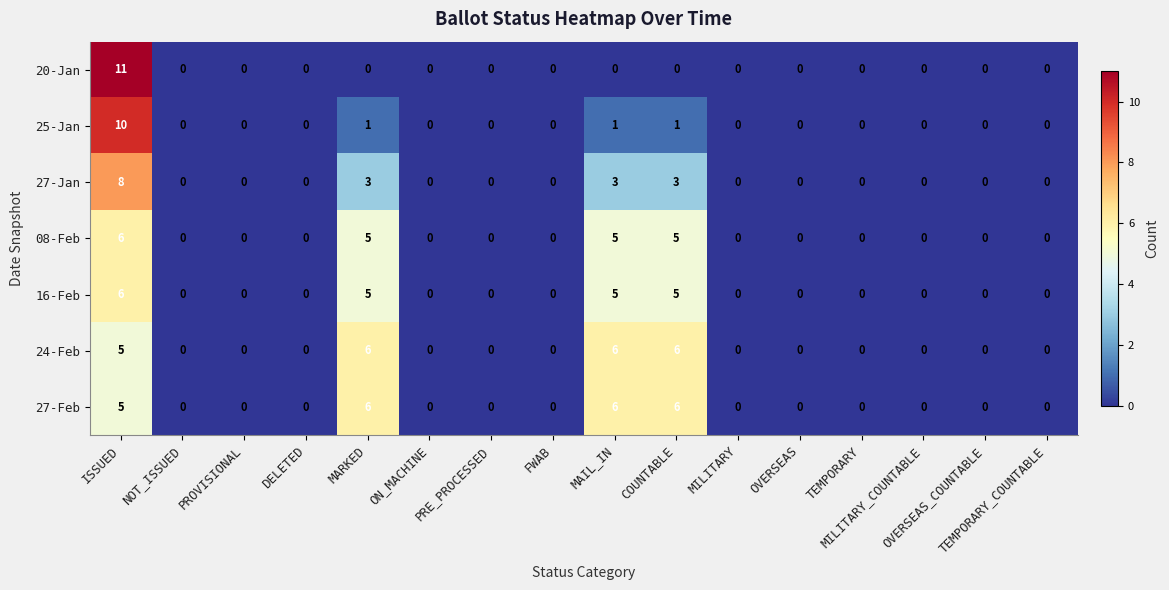

What is the maximum value shown in the chart?

11